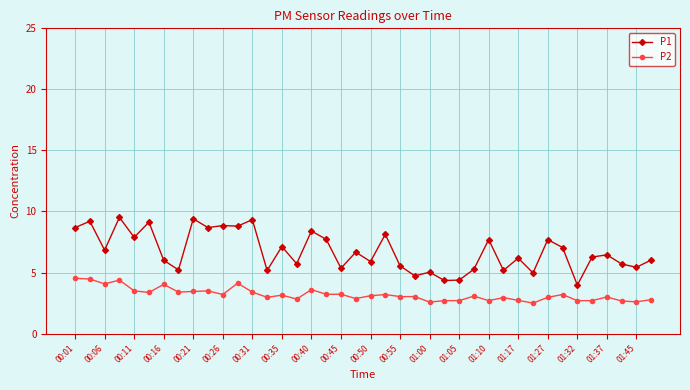

True or false: P1 and P2 cross at least once.

False